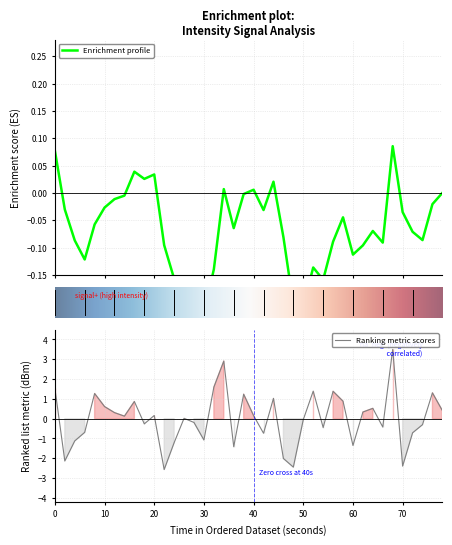

Reading right to left, list all the values displayed in this chart.

0.4	1.3	-0.3	-0.7	-2.4	3.5	-0.4	0.5	0.3	-1.4	0.9	1.4	-0.4	1.4	-0.0	-2.4	-2.0	1.0	-0.7	0.2	1.2	-1.4	2.9	1.6	-1.1	-0.2	0.0	-1.2	-2.6	0.2	-0.3	0.9	0.1	0.3	0.6	1.3	-0.7	-1.1	-2.1	1.5